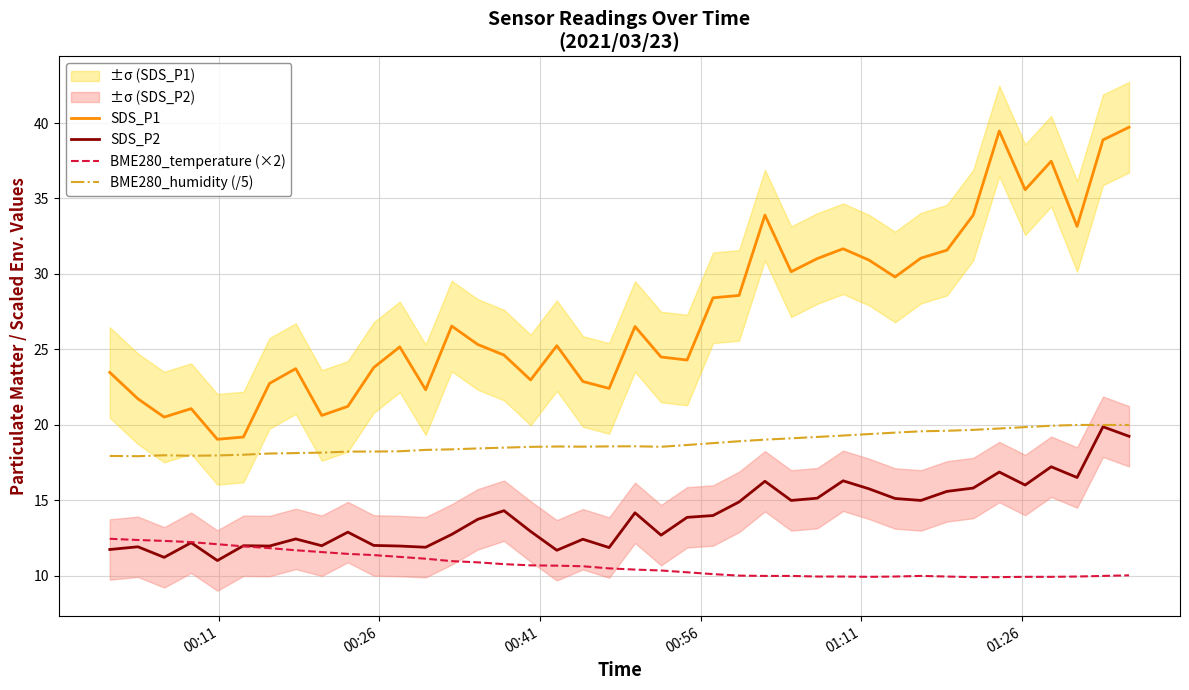

What is the lowest value of the SDS_P2 series?

11.0